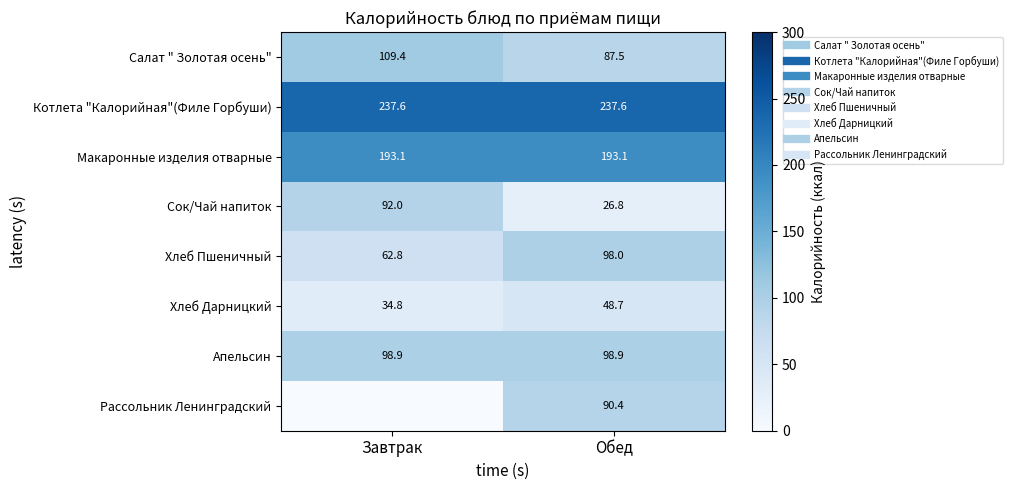

How many categories are shown in the chart?

2